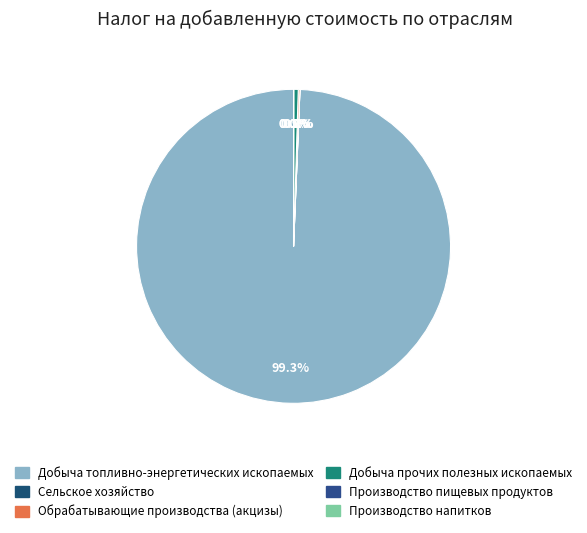

True or false: Обрабатывающие производства (акцизы) accounts for 0% of the total.

True